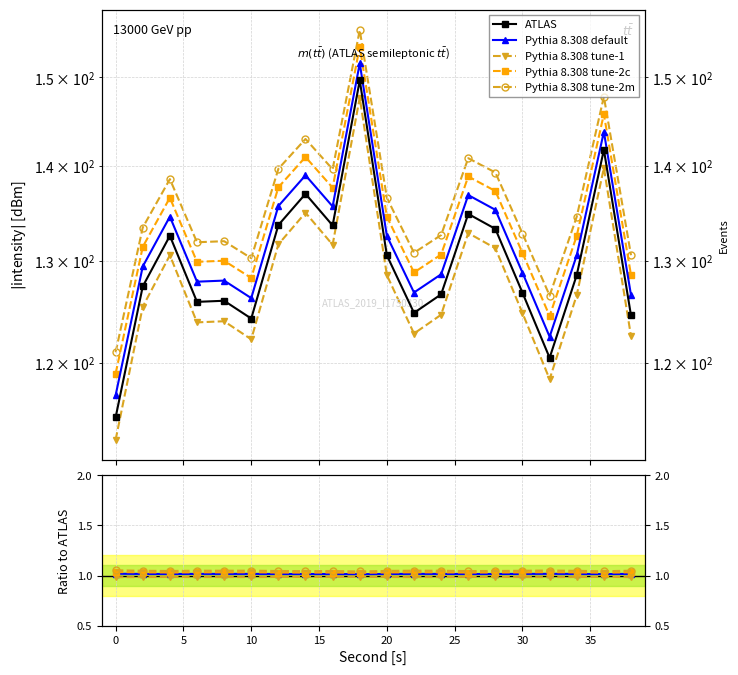

Does the chart display data point markers on the line(s)?

Yes